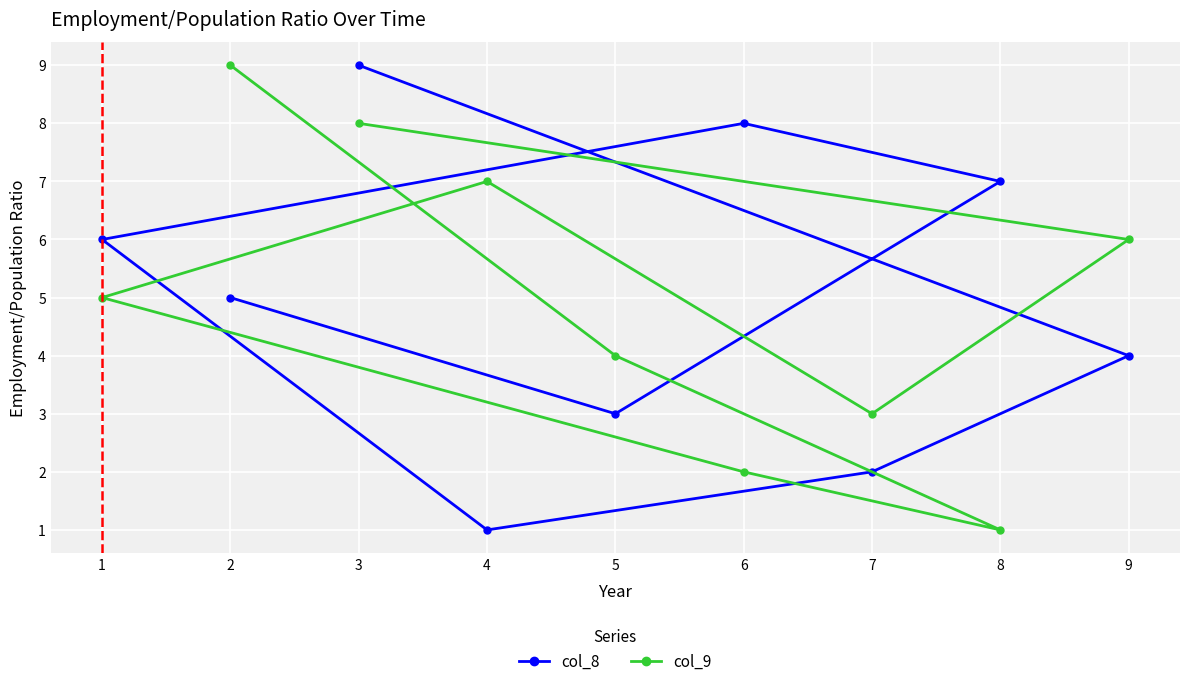

The value of col_8 at 3 is 15. True or false?

False